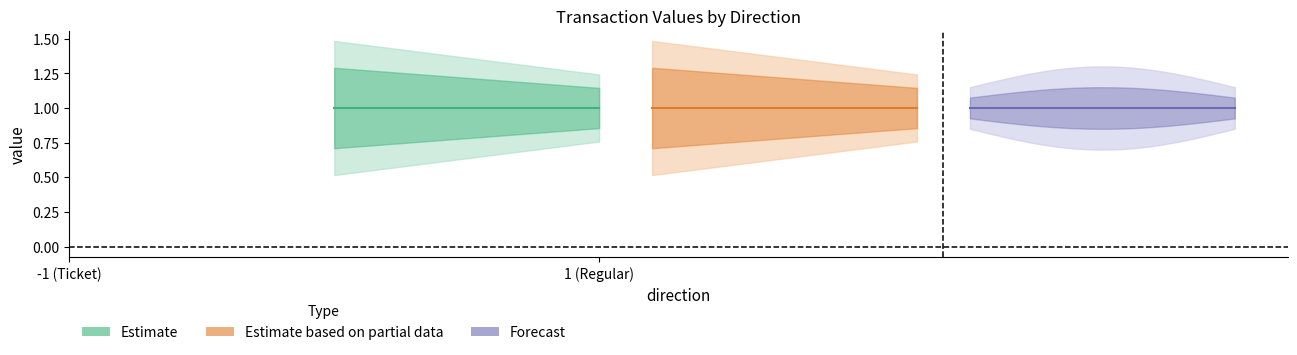

What is the spread (max minus min) of values at 1?

1.0